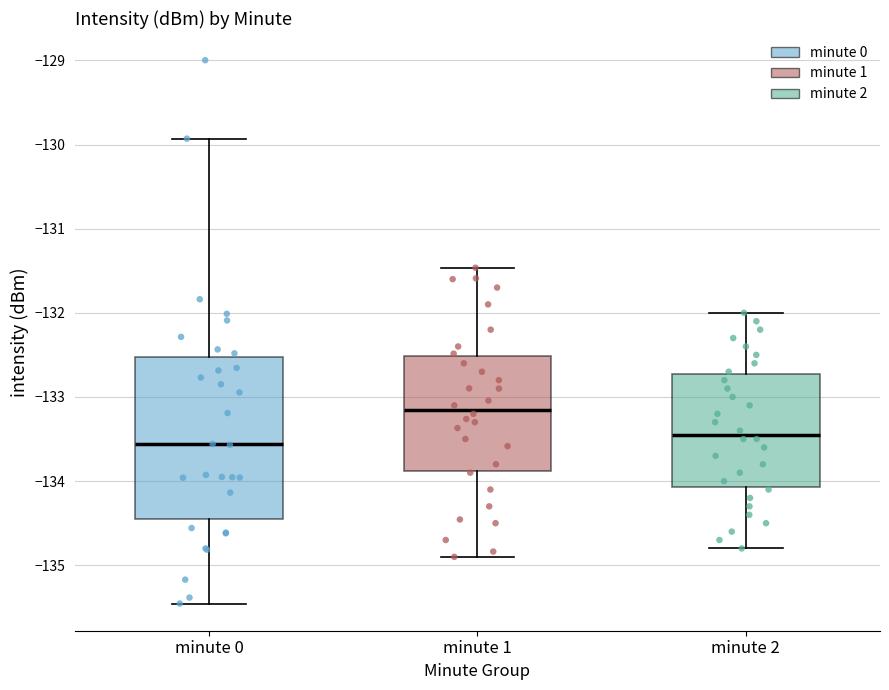

Reading left to right, read every box against the y-axis: the position of its median line, the range the box covers, and the ends of its whiskers. The values are not printed on the chart, so give them approximately, as read against the axis.

minute 0: median -133.6, box -134.5 to -132.5, whiskers -135.5 to -129.9
minute 1: median -133.1, box -133.9 to -132.5, whiskers -134.9 to -131.5
minute 2: median -133.4, box -134.1 to -132.7, whiskers -134.8 to -132.0